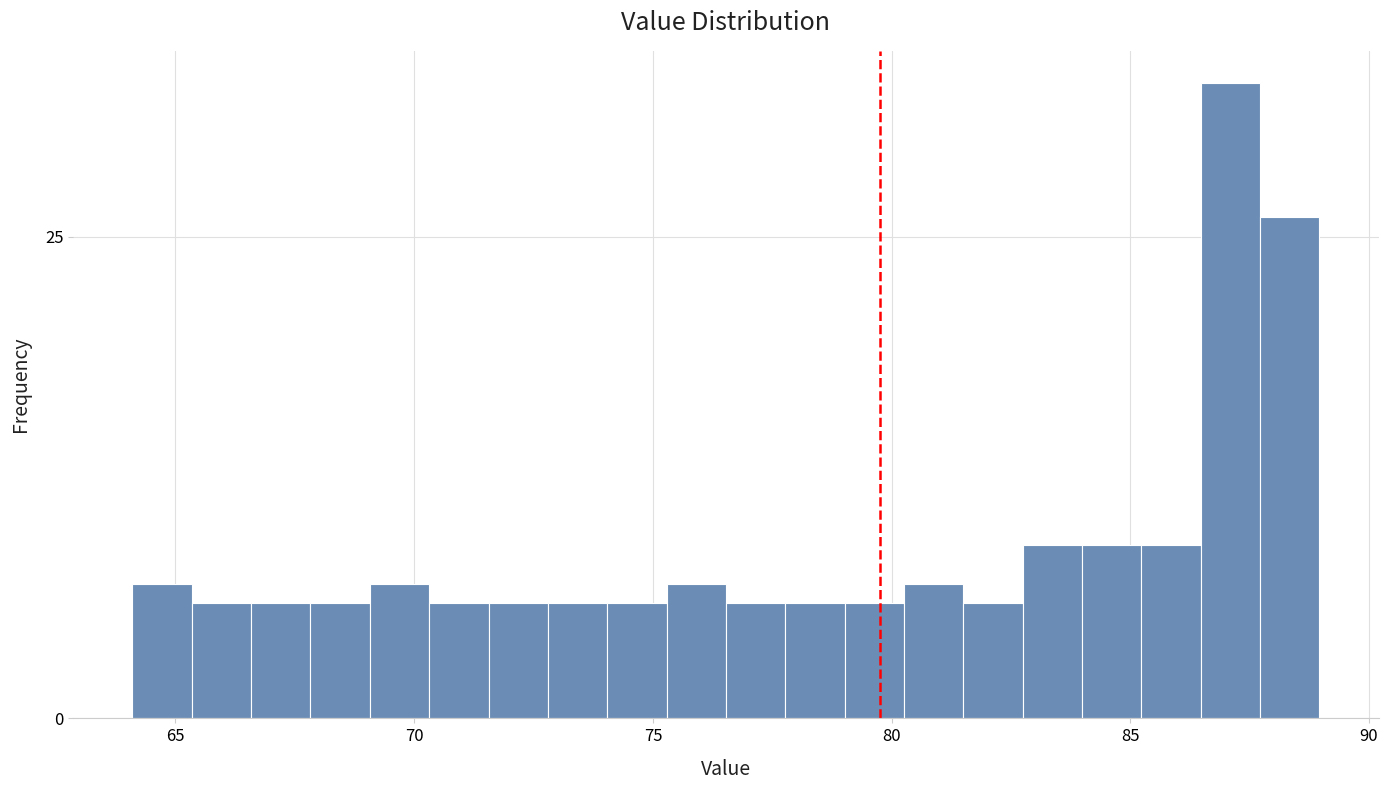

Read against the x-axis, roughly where is the centre of the tallest bar?

87.0